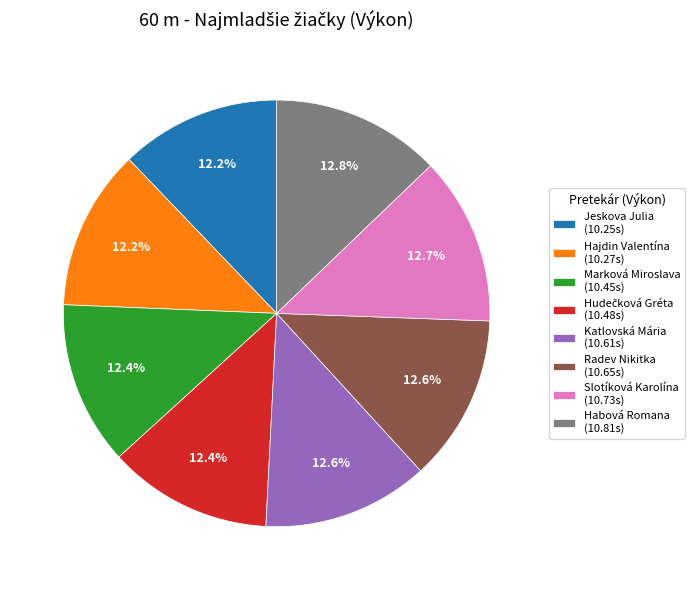

Does Hajdin Valentína (10.27s) represent more than half of the total?

No